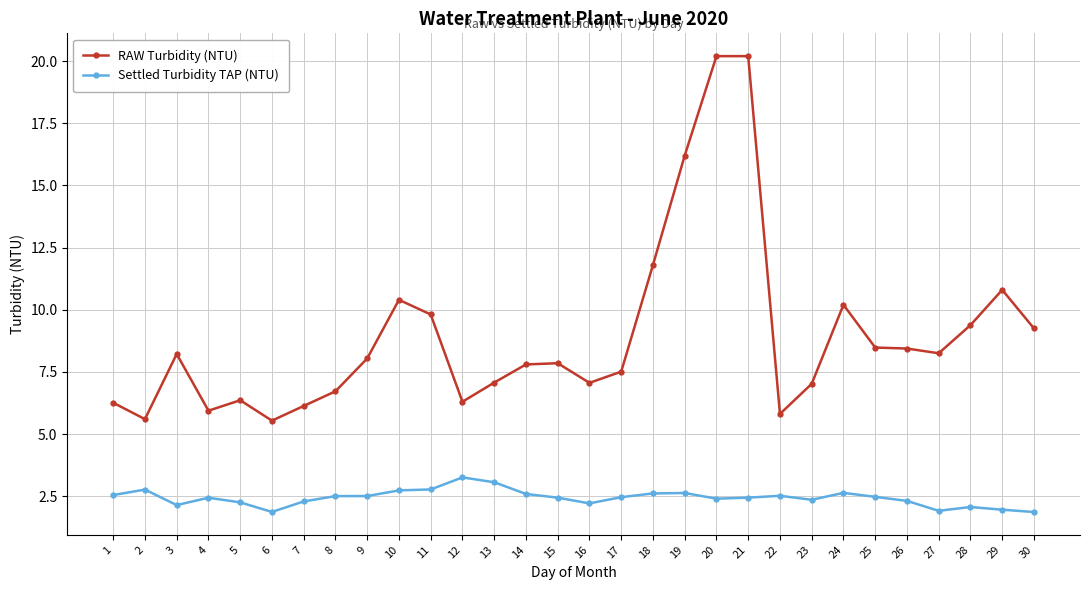

True or false: RAW Turbidity (NTU) has a value of 4.3 at 17.

False